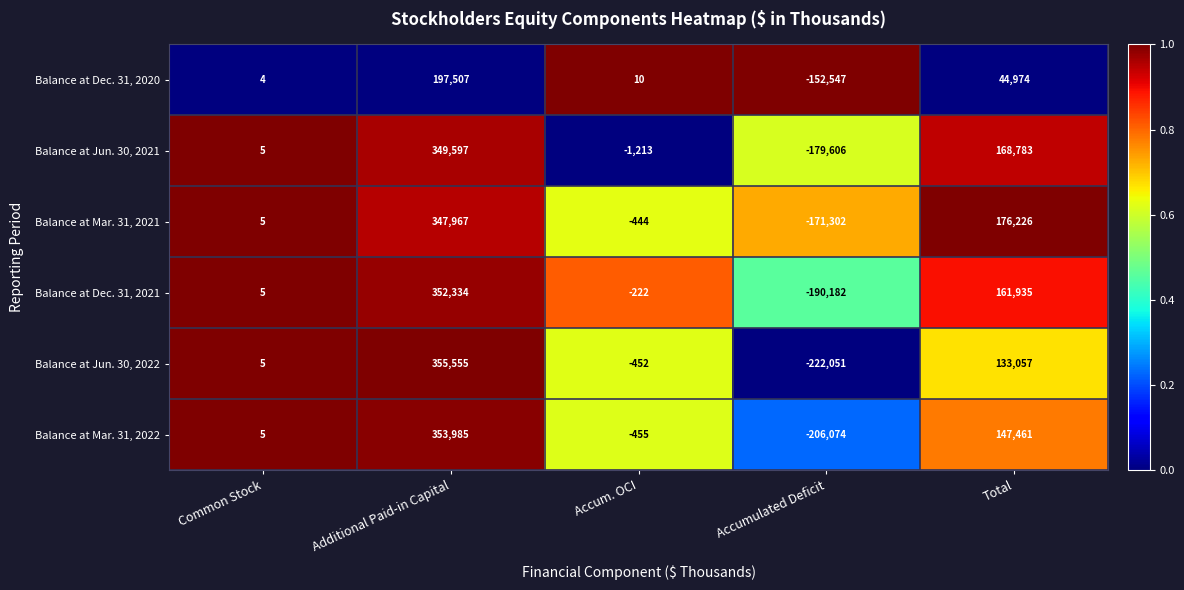

Rank the series by their maximum value, from lowest to highest.

Balance at Dec. 31, 2020, Balance at Mar. 31, 2021, Balance at Jun. 30, 2021, Balance at Dec. 31, 2021, Balance at Mar. 31, 2022, Balance at Jun. 30, 2022